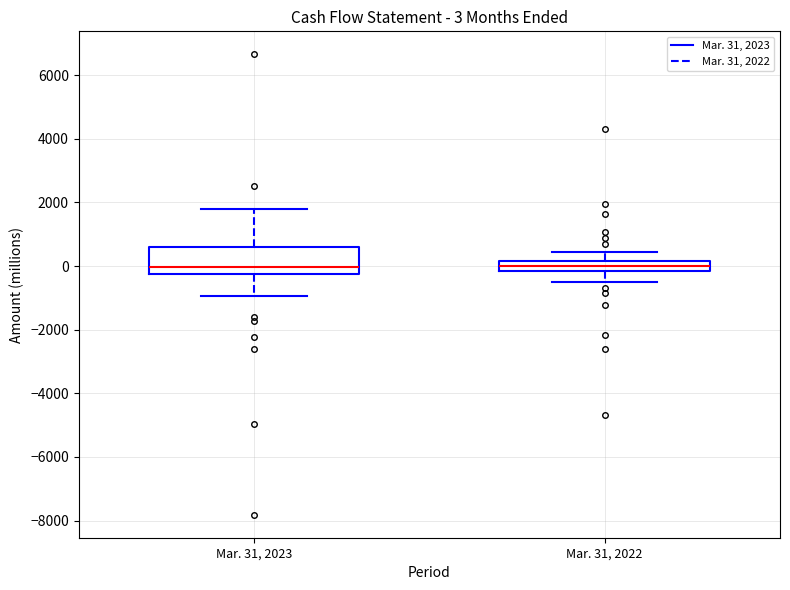

Which box is the tallest, from its lower edge to its upper edge?

Mar. 31, 2023